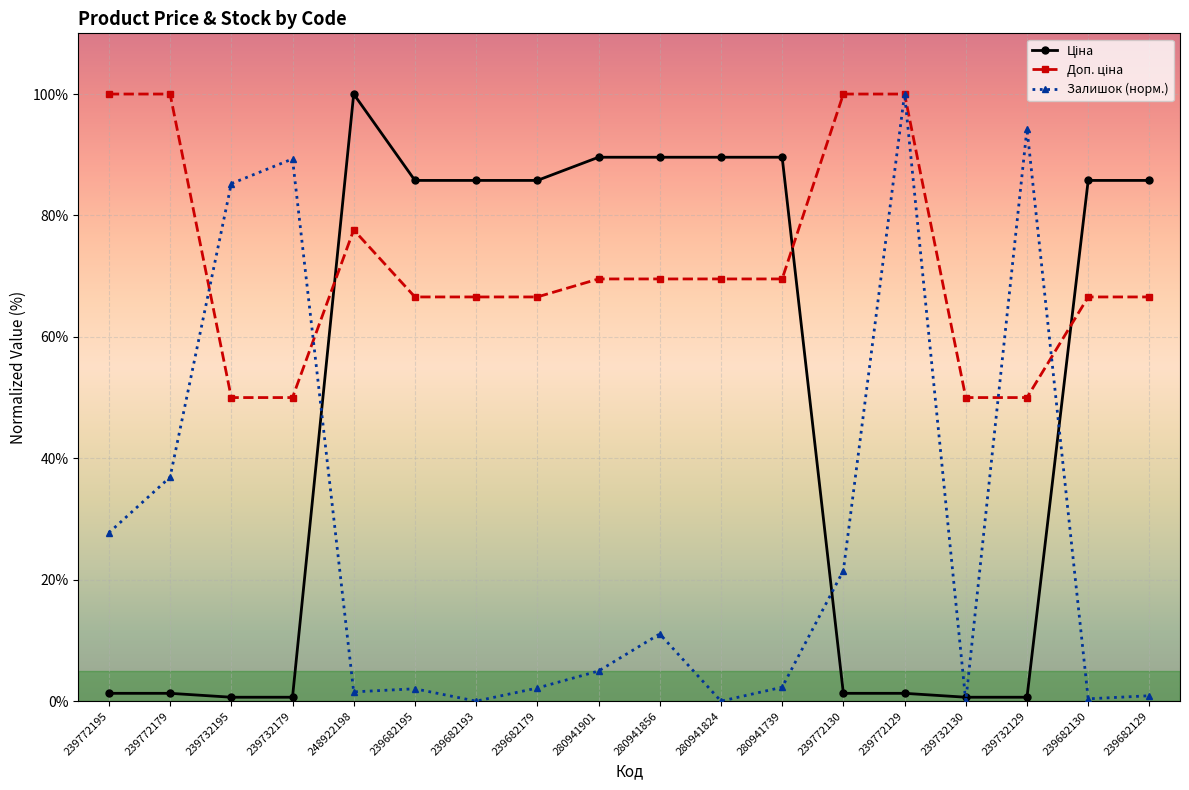

Rank the series at 239682129 from highest to lowest value.

Ціна, Доп. ціна, Залишок (норм.)